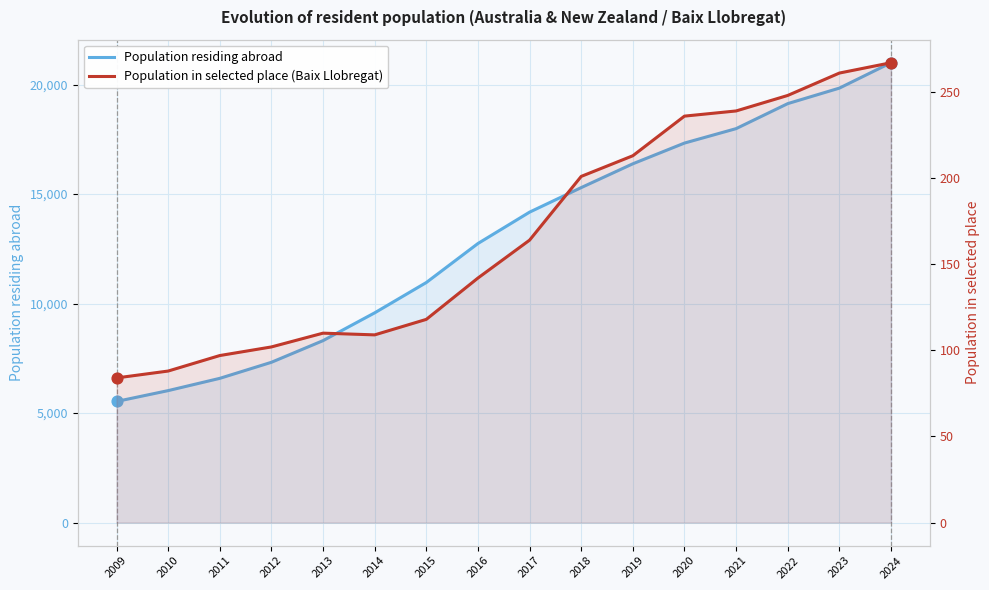

Is the value of Population in selected place (Baix Llobregat) at 2019 greater than the value of Population residing abroad at 2012?

No